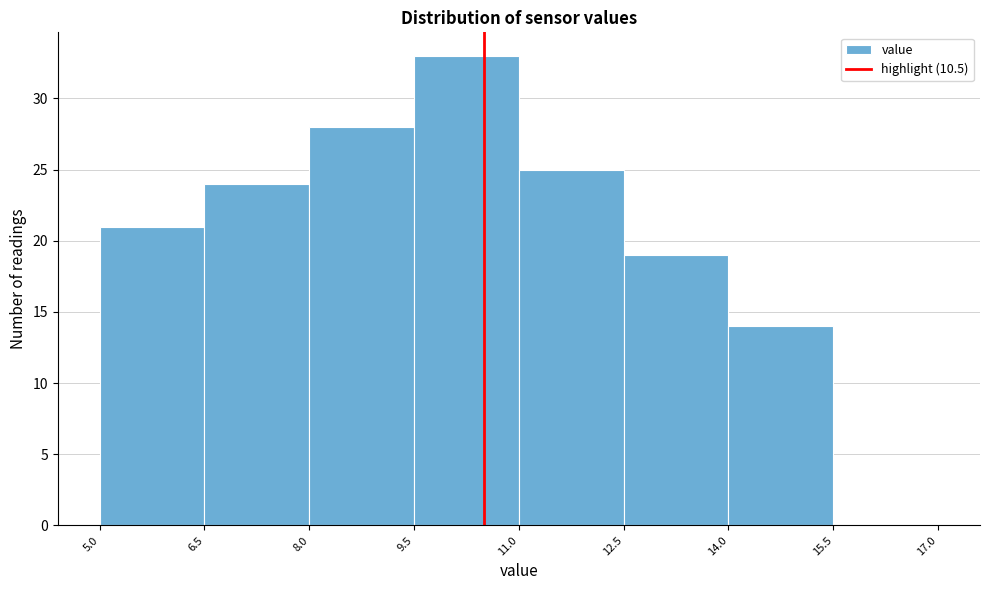

Which range on the x-axis has the tallest bar?

9.5 to 11.0